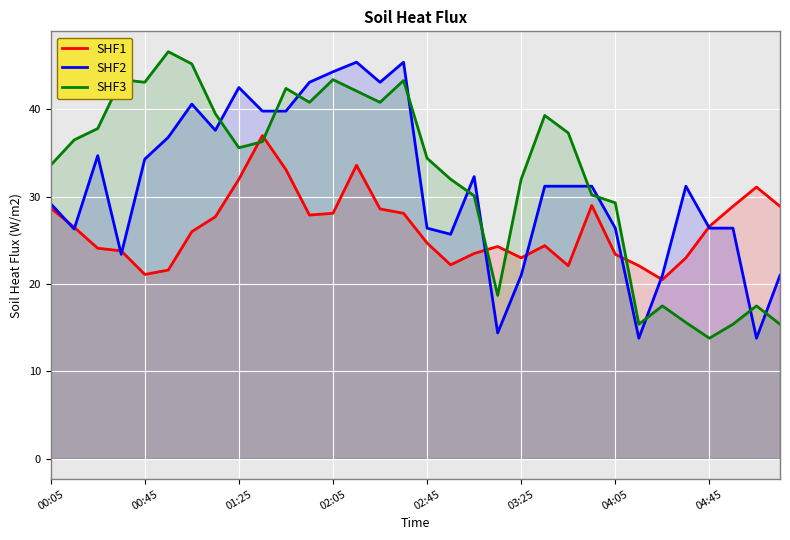

What are all the series names shown in the legend?

SHF1, SHF2, SHF3